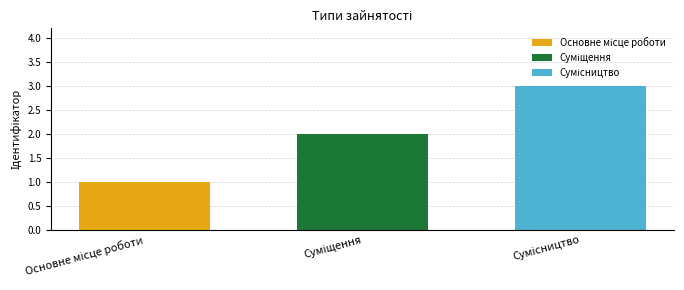

Are the bars horizontal?

No